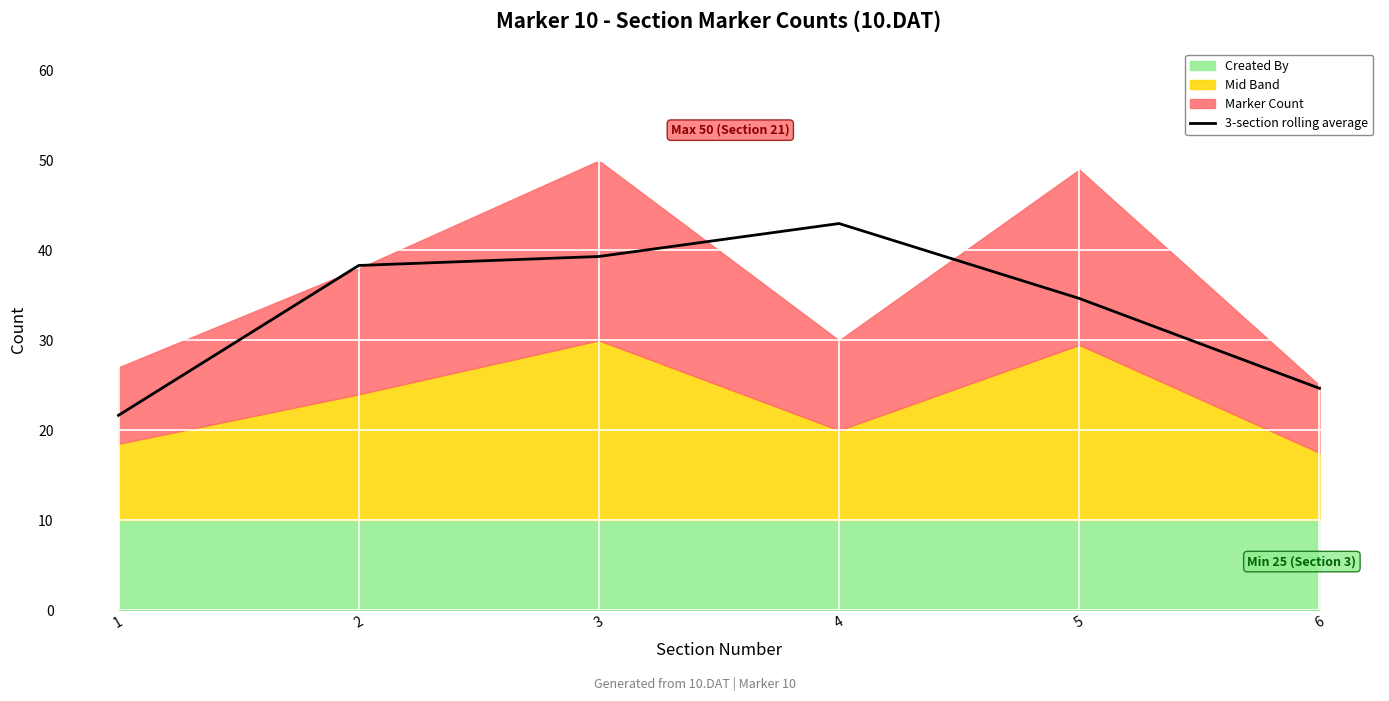

Is it true that the value at 1 is 11.0?

False